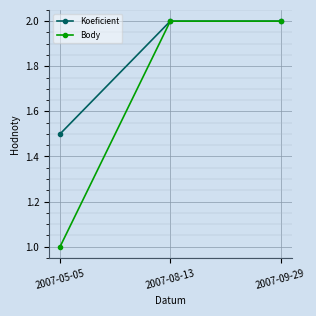

Which series changed the most between 2007-05-05 and 2007-08-13?

Body